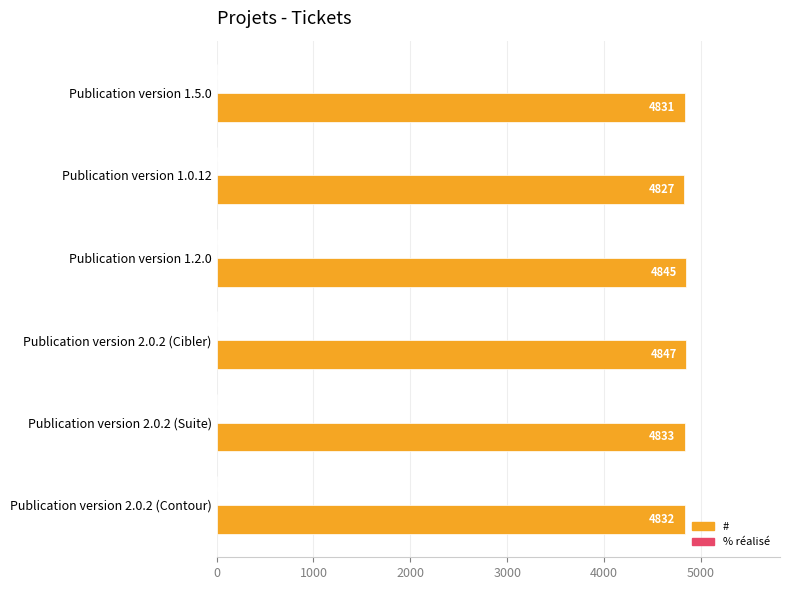

Approximately how many times larger is the value at Publication version 2.0.2 (Contour) compared to Publication version 2.0.2 (Cibler)?

1.0